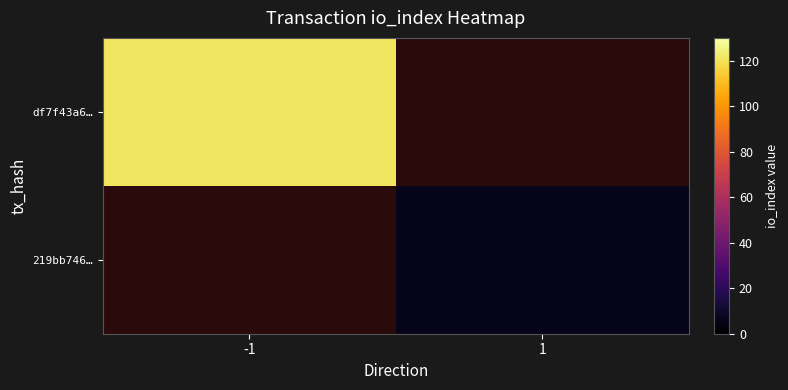

Which category has the highest value across all series?

-1